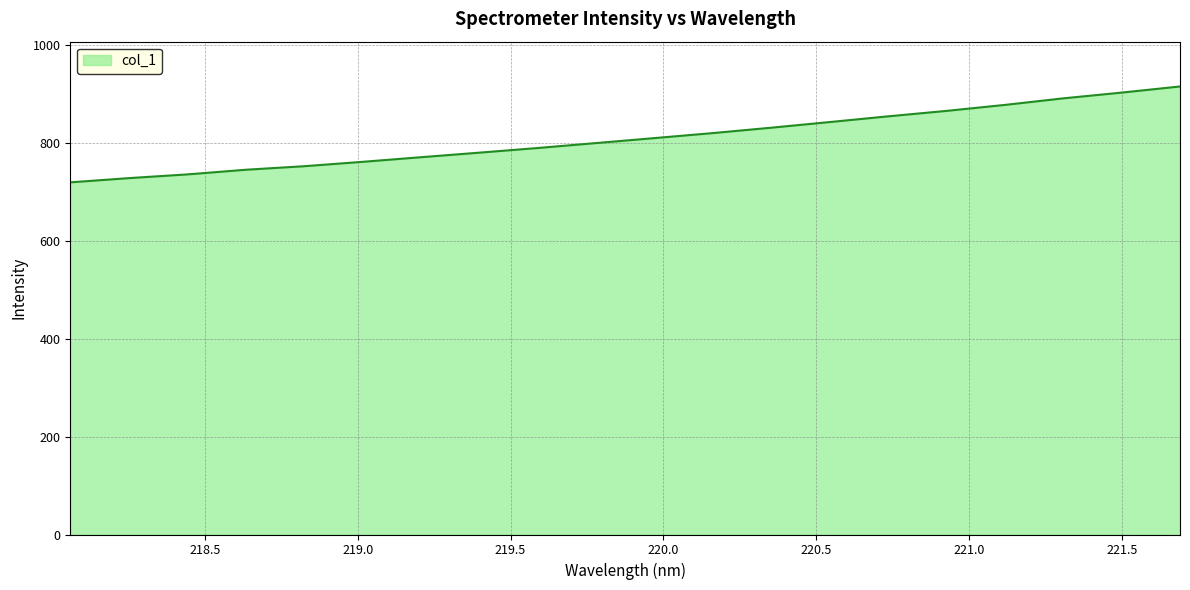

What is the difference between the maximum and minimum values?

195.8